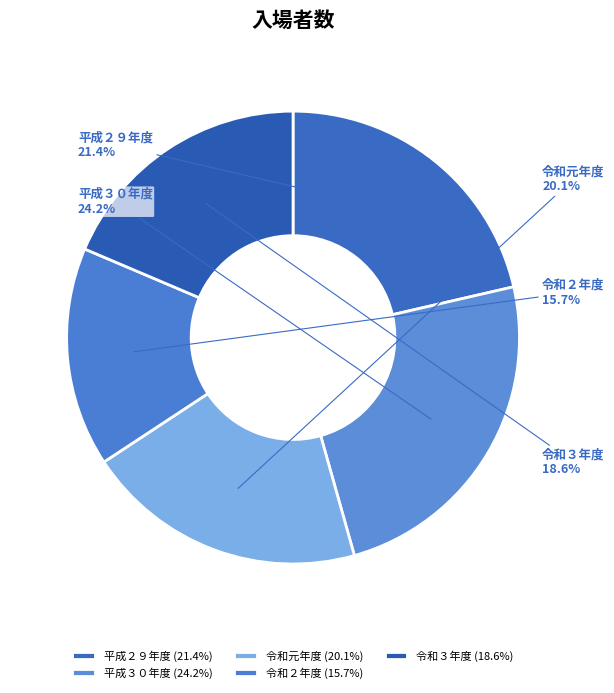

Count the number of slices in the pie.

5